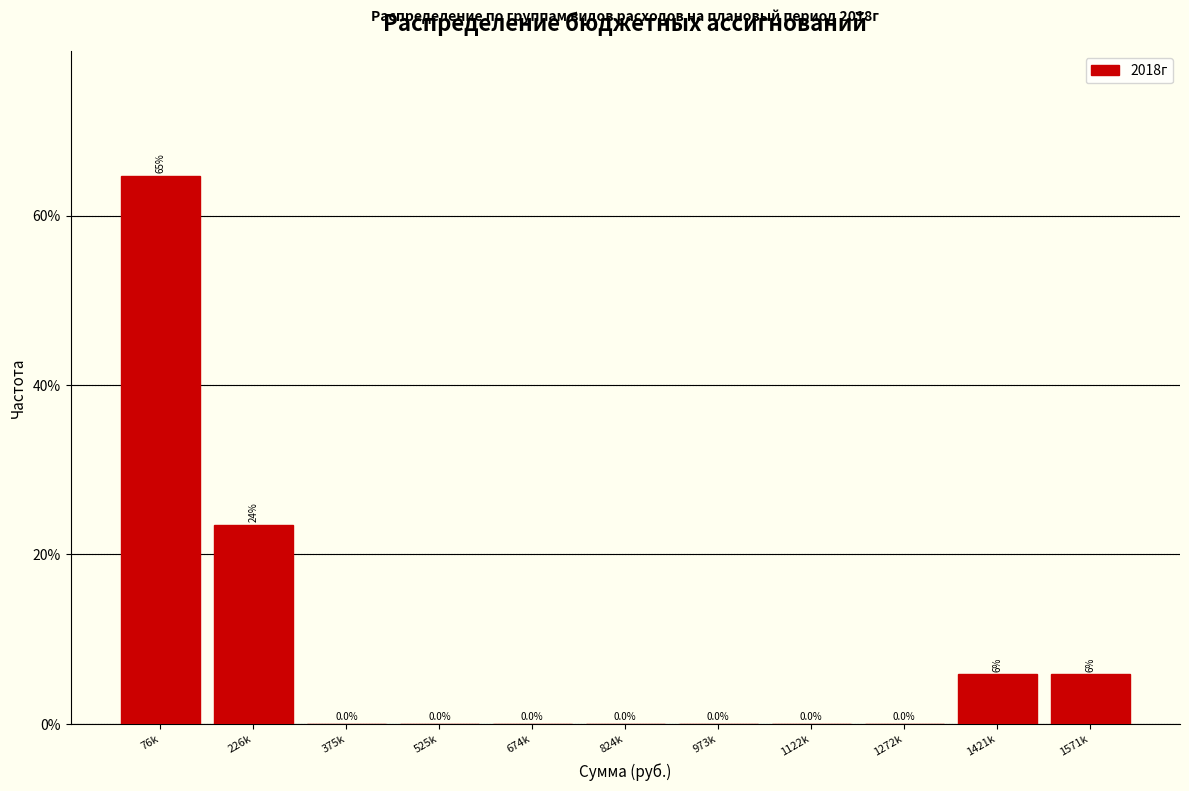

Reading right to left, what are all the values shown in this chart?

1571k=5.9	1421k=5.9	1272k=0.0	1122k=0.0	973k=0.0	824k=0.0	674k=0.0	525k=0.0	375k=0.0	226k=23.5	76k=64.7